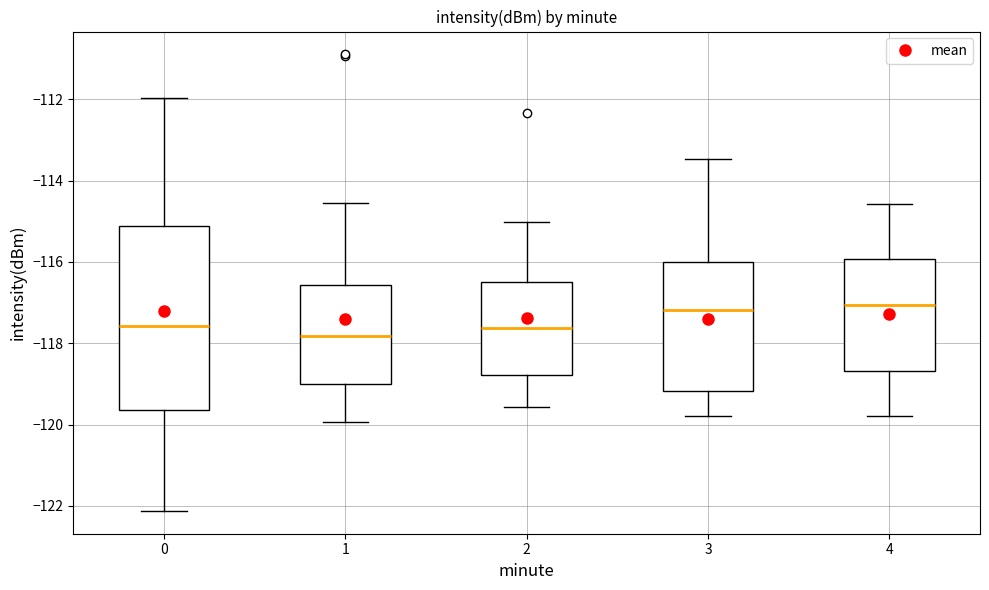

Reading left to right, read every box against the y-axis: the position of its median line, the range the box covers, and the ends of its whiskers. The values are not printed on the chart, so give them approximately, as read against the axis.

0: median -117.6, box -119.6 to -115.2, whiskers -122.2 to -112.0
1: median -117.8, box -119.0 to -116.6, whiskers -120.0 to -114.6
2: median -117.6, box -118.8 to -116.4, whiskers -119.6 to -115.0
3: median -117.2, box -119.2 to -116.0, whiskers -119.8 to -113.4
4: median -117.0, box -118.6 to -116.0, whiskers -119.8 to -114.6